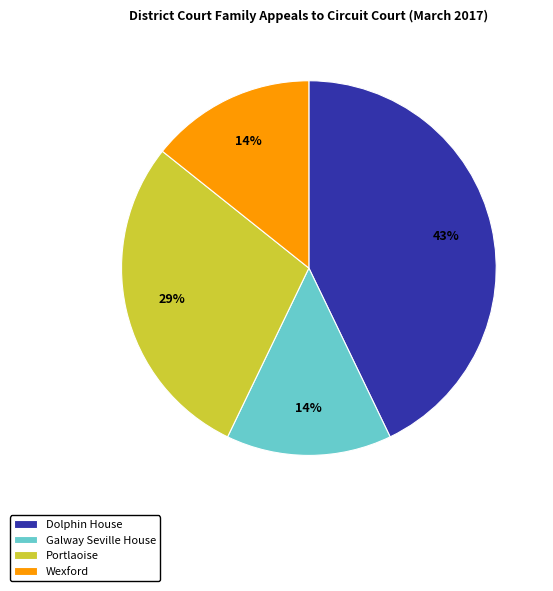

To the nearest percent, what is the difference between the largest and smallest slice percentages?

29%